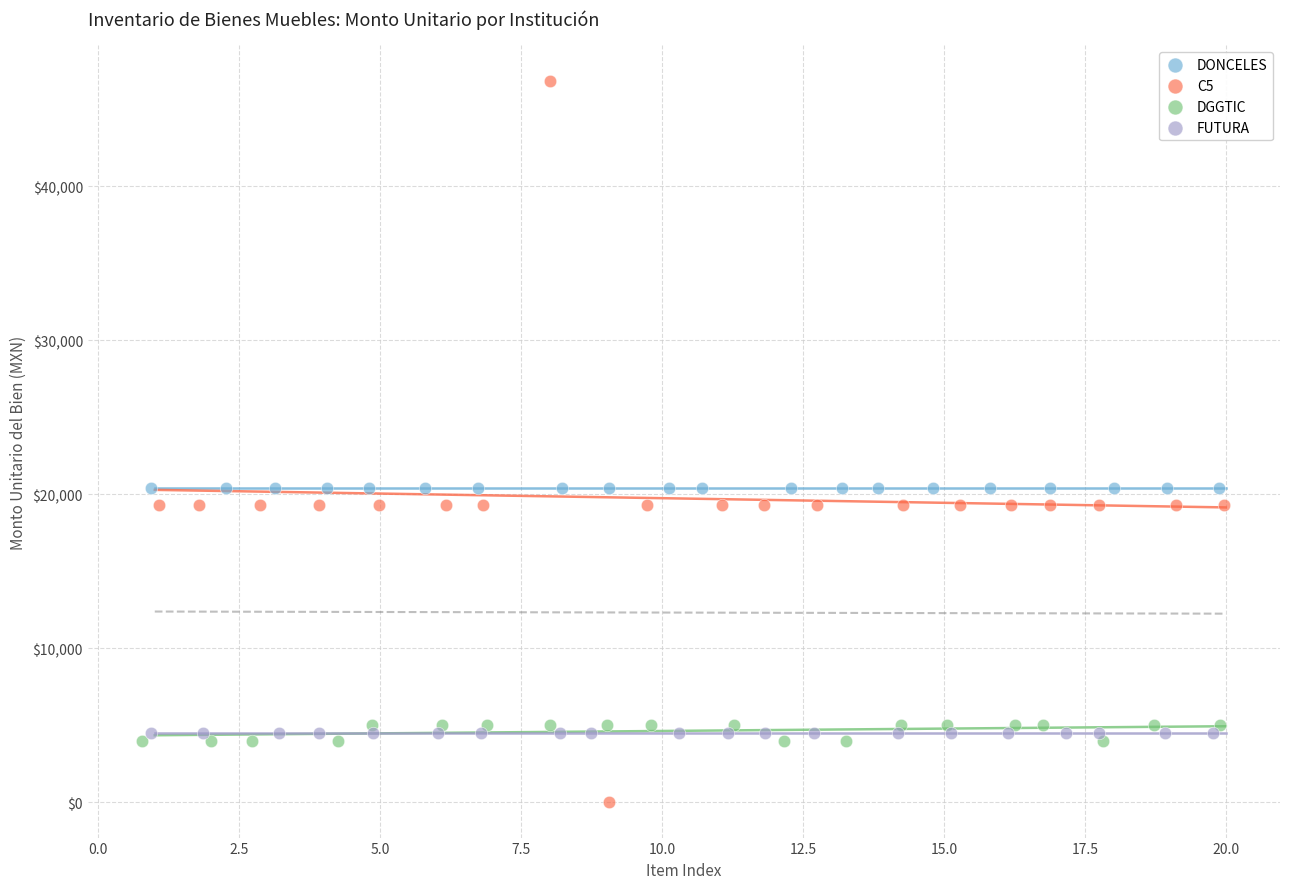

Which series contains the lowest Y value?

C5